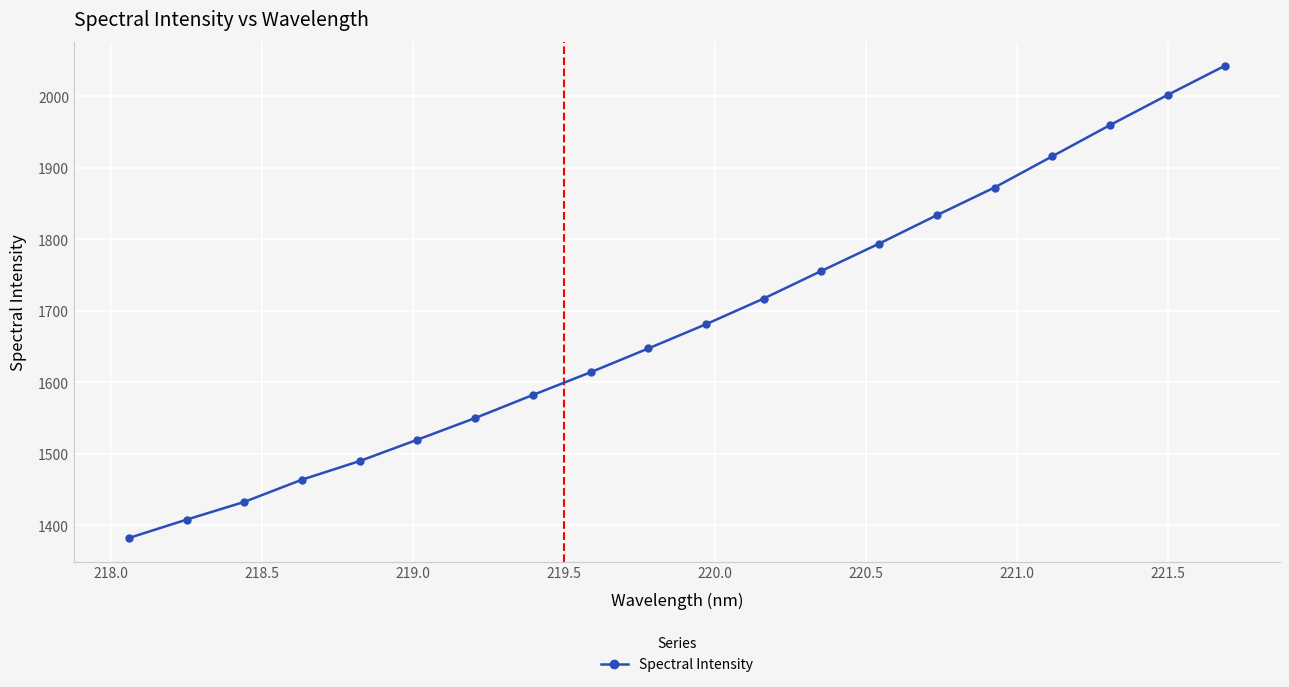

What is the smallest value displayed?

1382.4